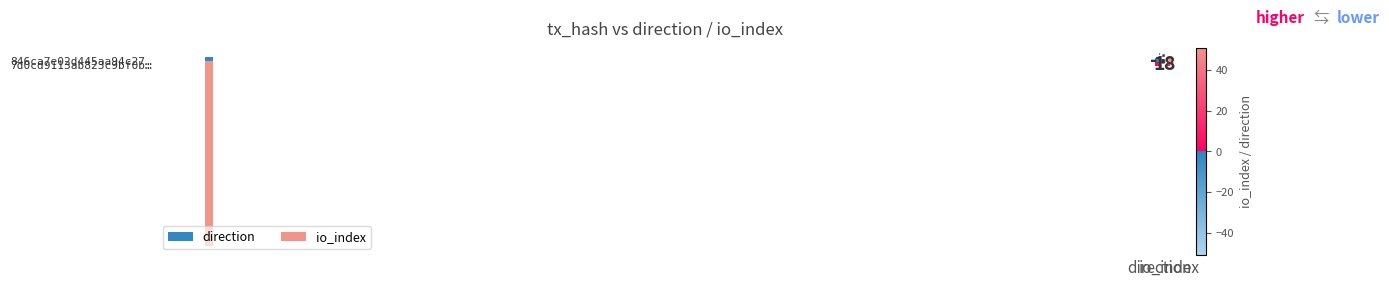

The value of 7d0cd9113ab823c9bf0b… at io_index is 8. True or false?

True